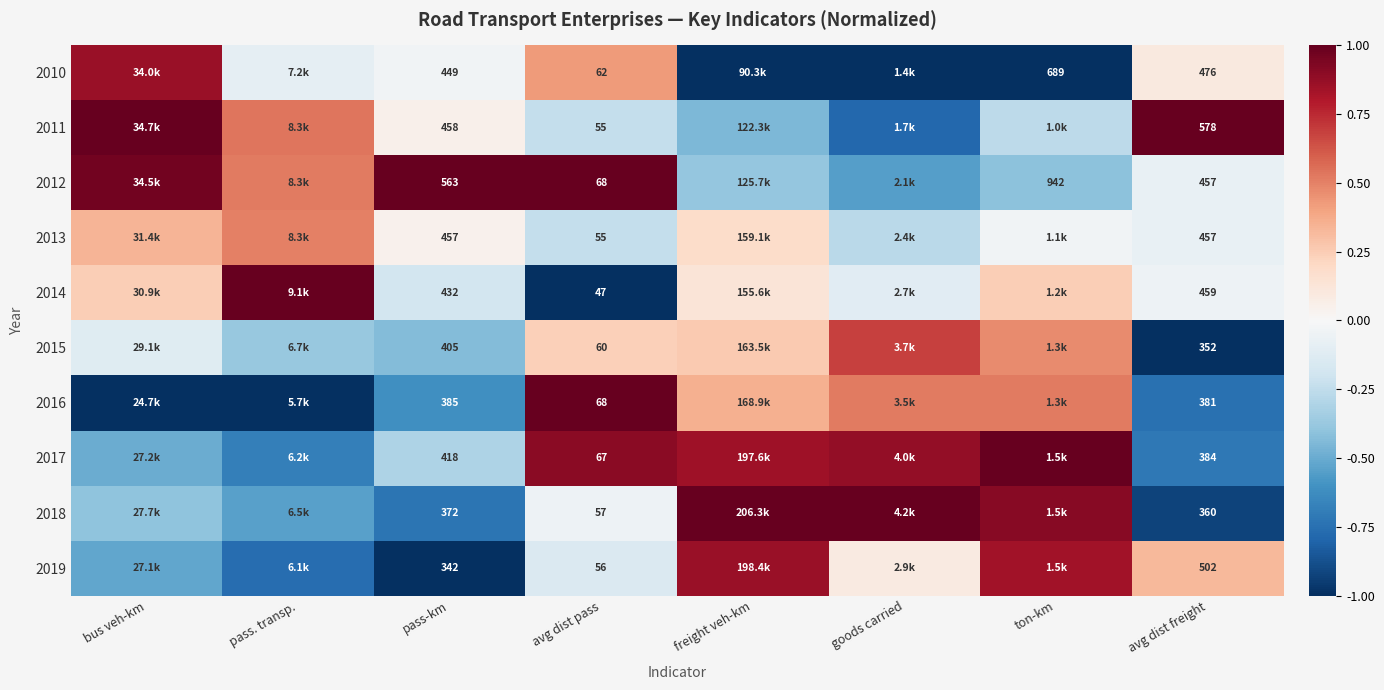

At which category does the chart reach its minimum across all series?

freight veh-km